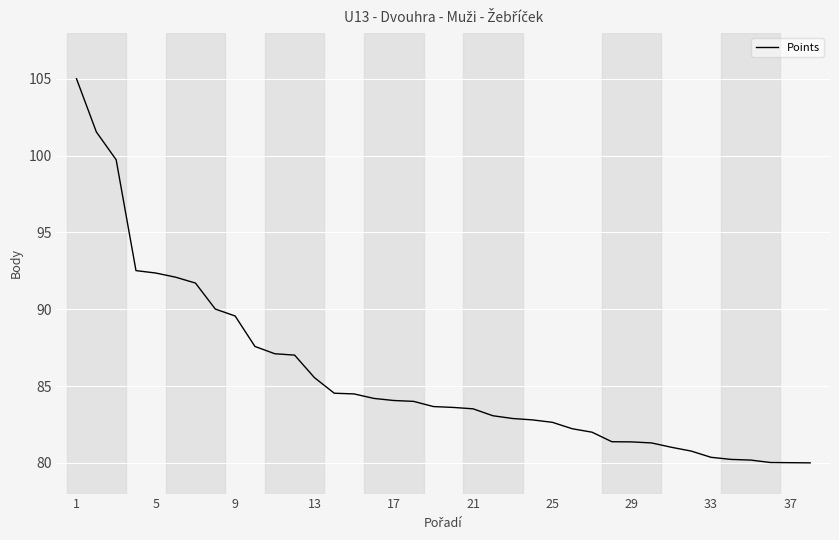

What is the maximum value shown in the chart?

105.0